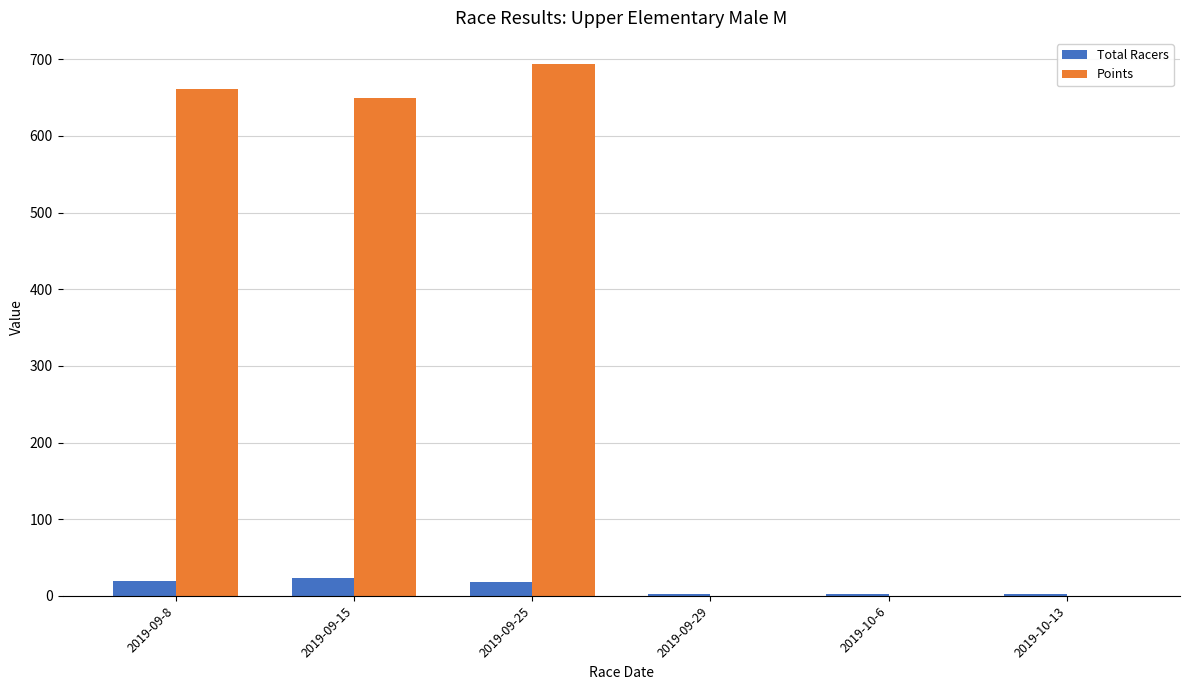

What is the total value across all series at 2019-09-15?

673.0